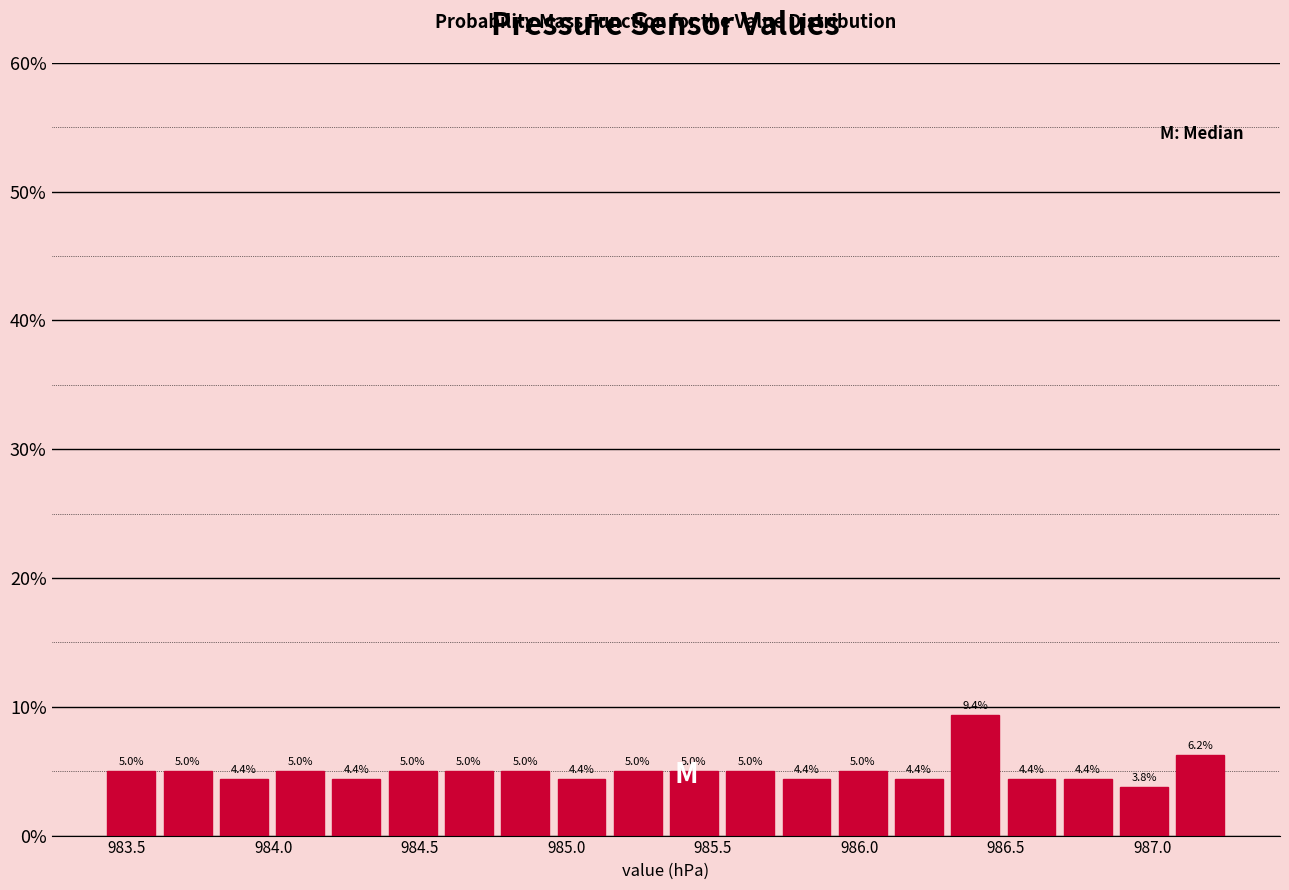

Read against the x-axis, roughly where is the centre of the tallest bar?

986.40